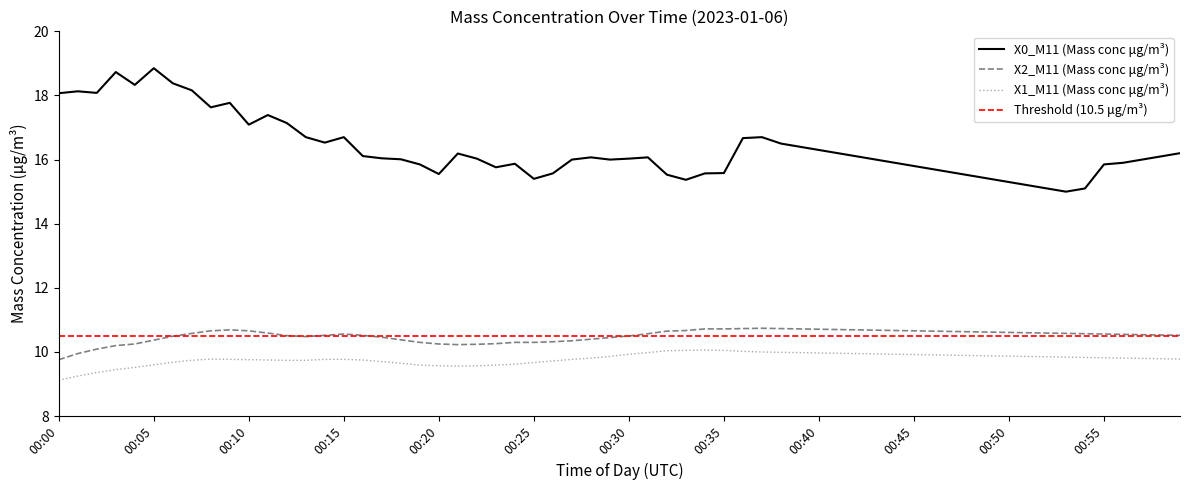

The value of X0_M11 (Mass conc μg/m³) at 00:15 is 16.7. True or false?

True